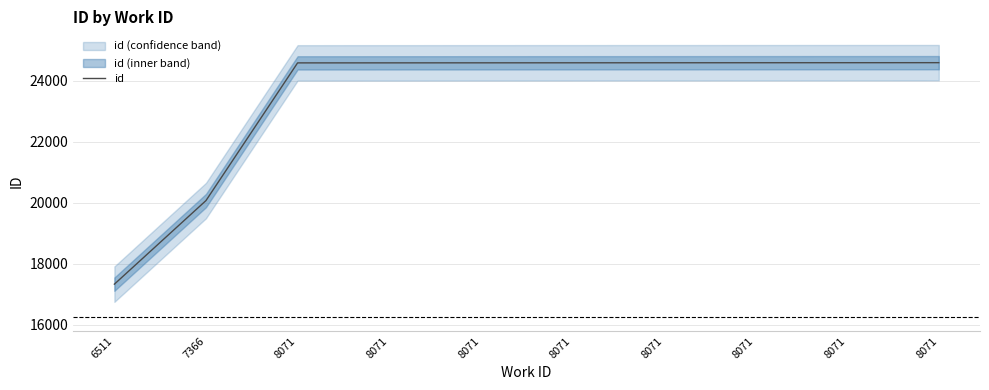

Rank the categories by value from highest to lowest.

8071, 8071, 8071, 8071, 8071, 8071, 8071, 8071, 7366, 6511